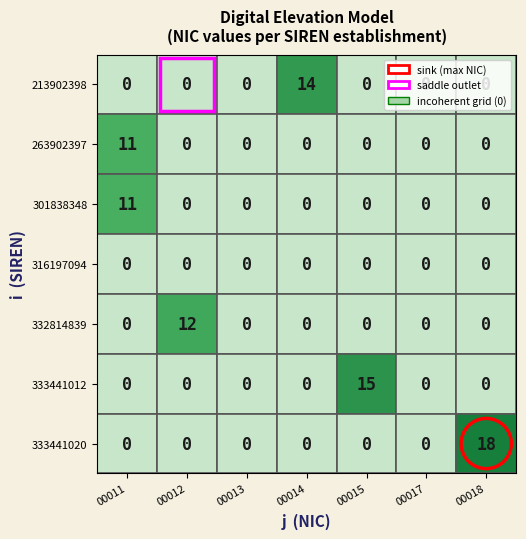

Which has a higher value, 4 or 1?

1